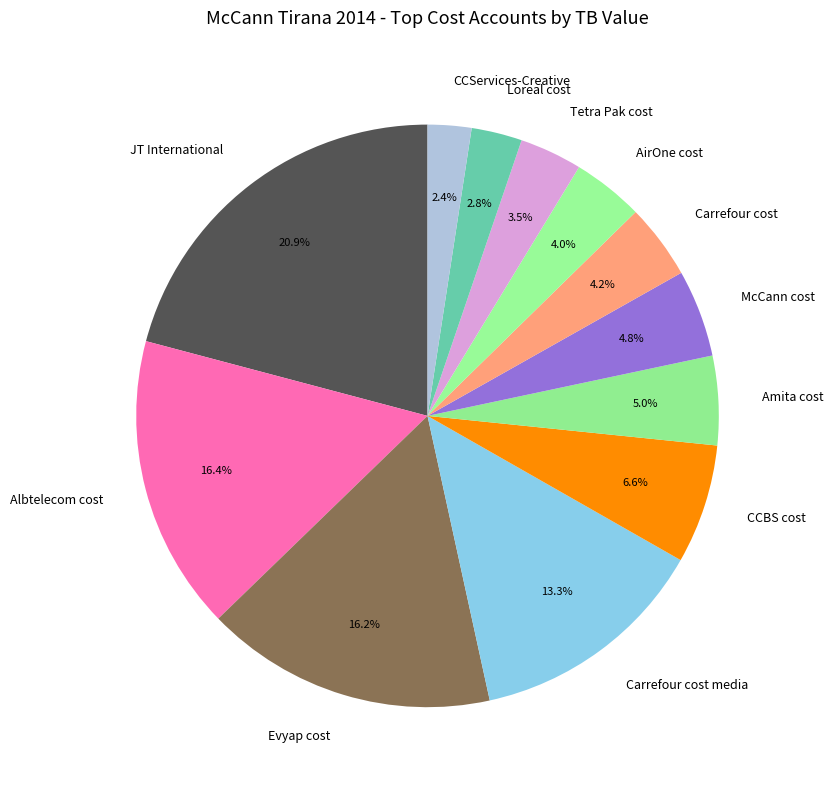

To the nearest percent, what portion does Carrefour cost represent?

4%